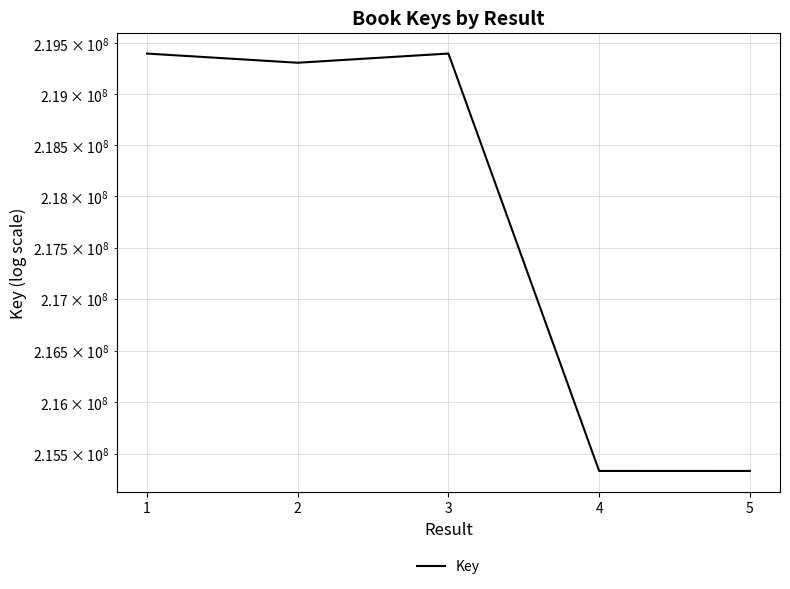

What is the smallest value displayed?

215335617